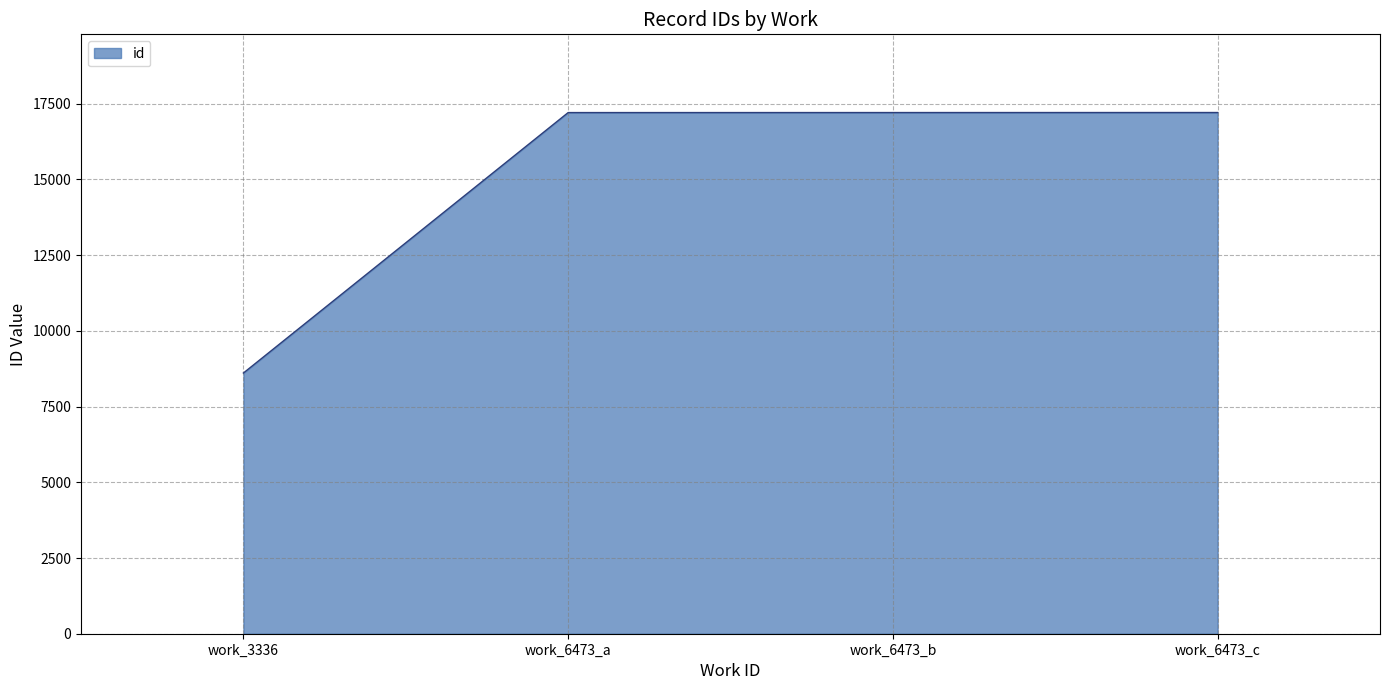

Read the value at work_6473_c.

17208